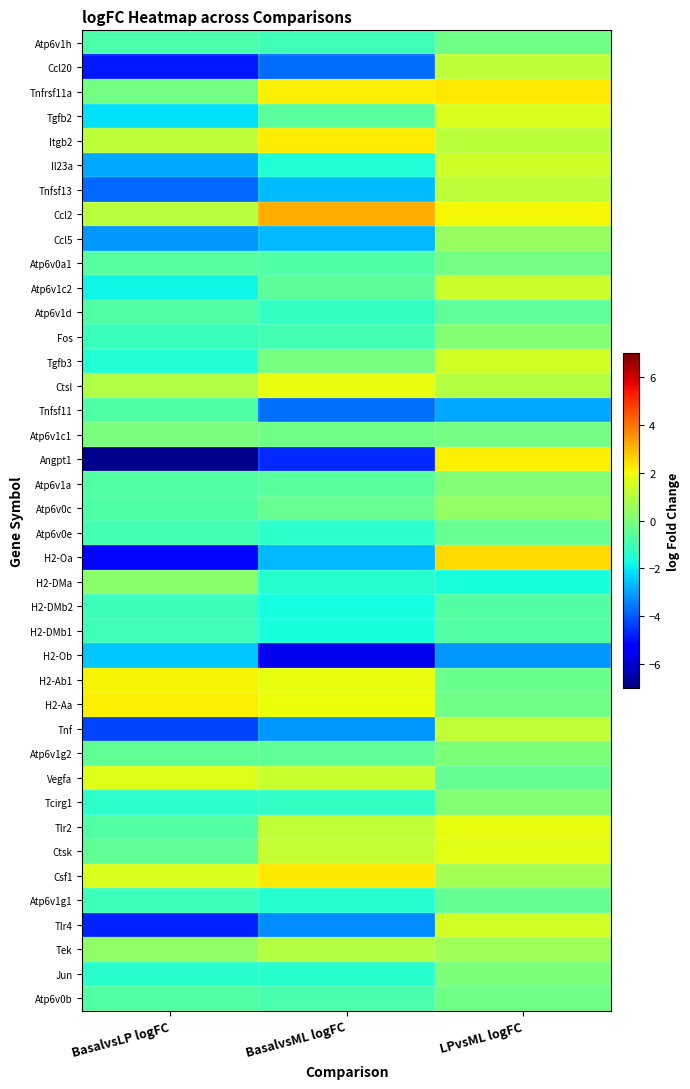

Reading left to right, what are all the values shown in this chart?

Atp6v1h: BasalvsLP logFC=-0.8	BasalvsML logFC=-1.0	LPvsML logFC=-0.2
Ccl20: BasalvsLP logFC=-4.9	BasalvsML logFC=-3.8	LPvsML logFC=1.1
Tnfrsf11a: BasalvsLP logFC=-0.1	BasalvsML logFC=2.2	LPvsML logFC=2.3
Tgfb2: BasalvsLP logFC=-2.2	BasalvsML logFC=-0.6	LPvsML logFC=1.6
Itgb2: BasalvsLP logFC=1.1	BasalvsML logFC=2.2	LPvsML logFC=1.1
Il23a: BasalvsLP logFC=-2.9	BasalvsML logFC=-1.5	LPvsML logFC=1.4
Tnfsf13: BasalvsLP logFC=-3.8	BasalvsML logFC=-2.7	LPvsML logFC=1.1
Ccl2: BasalvsLP logFC=1.1	BasalvsML logFC=3.1	LPvsML logFC=2.1
Ccl5: BasalvsLP logFC=-3.1	BasalvsML logFC=-2.7	LPvsML logFC=0.4
Atp6v0a1: BasalvsLP logFC=-0.6	BasalvsML logFC=-0.7	LPvsML logFC=-0.1
Atp6v1c2: BasalvsLP logFC=-1.9	BasalvsML logFC=-0.5	LPvsML logFC=1.4
Atp6v1d: BasalvsLP logFC=-0.7	BasalvsML logFC=-1.2	LPvsML logFC=-0.5
Fos: BasalvsLP logFC=-1.1	BasalvsML logFC=-1.0	LPvsML logFC=0.1
Tgfb3: BasalvsLP logFC=-1.5	BasalvsML logFC=-0.1	LPvsML logFC=1.4
Ctsl: BasalvsLP logFC=0.9	BasalvsML logFC=1.9	LPvsML logFC=1.0
Tnfsf11: BasalvsLP logFC=-0.8	BasalvsML logFC=-3.7	LPvsML logFC=-2.9
Atp6v1c1: BasalvsLP logFC=-0.0	BasalvsML logFC=-0.2	LPvsML logFC=-0.1
Angpt1: BasalvsLP logFC=-6.8	BasalvsML logFC=-4.7	LPvsML logFC=2.2
Atp6v1a: BasalvsLP logFC=-0.7	BasalvsML logFC=-0.6	LPvsML logFC=0.1
Atp6v0c: BasalvsLP logFC=-0.8	BasalvsML logFC=-0.4	LPvsML logFC=0.4
Atp6v0e: BasalvsLP logFC=-1.0	BasalvsML logFC=-1.3	LPvsML logFC=-0.3
H2-Oa: BasalvsLP logFC=-5.2	BasalvsML logFC=-2.7	LPvsML logFC=2.5
H2-DMa: BasalvsLP logFC=0.2	BasalvsML logFC=-1.4	LPvsML logFC=-1.7
H2-DMb2: BasalvsLP logFC=-1.0	BasalvsML logFC=-1.7	LPvsML logFC=-0.7
H2-DMb1: BasalvsLP logFC=-1.0	BasalvsML logFC=-1.7	LPvsML logFC=-0.7
H2-Ob: BasalvsLP logFC=-2.5	BasalvsML logFC=-5.7	LPvsML logFC=-3.2
H2-Ab1: BasalvsLP logFC=2.1	BasalvsML logFC=1.8	LPvsML logFC=-0.3
H2-Aa: BasalvsLP logFC=2.2	BasalvsML logFC=2.0	LPvsML logFC=-0.2
Tnf: BasalvsLP logFC=-4.3	BasalvsML logFC=-3.1	LPvsML logFC=1.2
Atp6v1g2: BasalvsLP logFC=-0.5	BasalvsML logFC=-0.5	LPvsML logFC=0.0
Vegfa: BasalvsLP logFC=1.7	BasalvsML logFC=1.3	LPvsML logFC=-0.4
Tcirg1: BasalvsLP logFC=-1.3	BasalvsML logFC=-1.2	LPvsML logFC=0.1
Tlr2: BasalvsLP logFC=-0.7	BasalvsML logFC=1.2	LPvsML logFC=1.8
Ctsk: BasalvsLP logFC=-0.5	BasalvsML logFC=1.2	LPvsML logFC=1.7
Csf1: BasalvsLP logFC=1.6	BasalvsML logFC=2.3	LPvsML logFC=0.7
Atp6v1g1: BasalvsLP logFC=-1.0	BasalvsML logFC=-1.5	LPvsML logFC=-0.4
Tlr4: BasalvsLP logFC=-4.8	BasalvsML logFC=-3.3	LPvsML logFC=1.4
Tek: BasalvsLP logFC=0.4	BasalvsML logFC=1.0	LPvsML logFC=0.6
Jun: BasalvsLP logFC=-1.4	BasalvsML logFC=-1.4	LPvsML logFC=0.0
Atp6v0b: BasalvsLP logFC=-0.7	BasalvsML logFC=-0.9	LPvsML logFC=-0.2